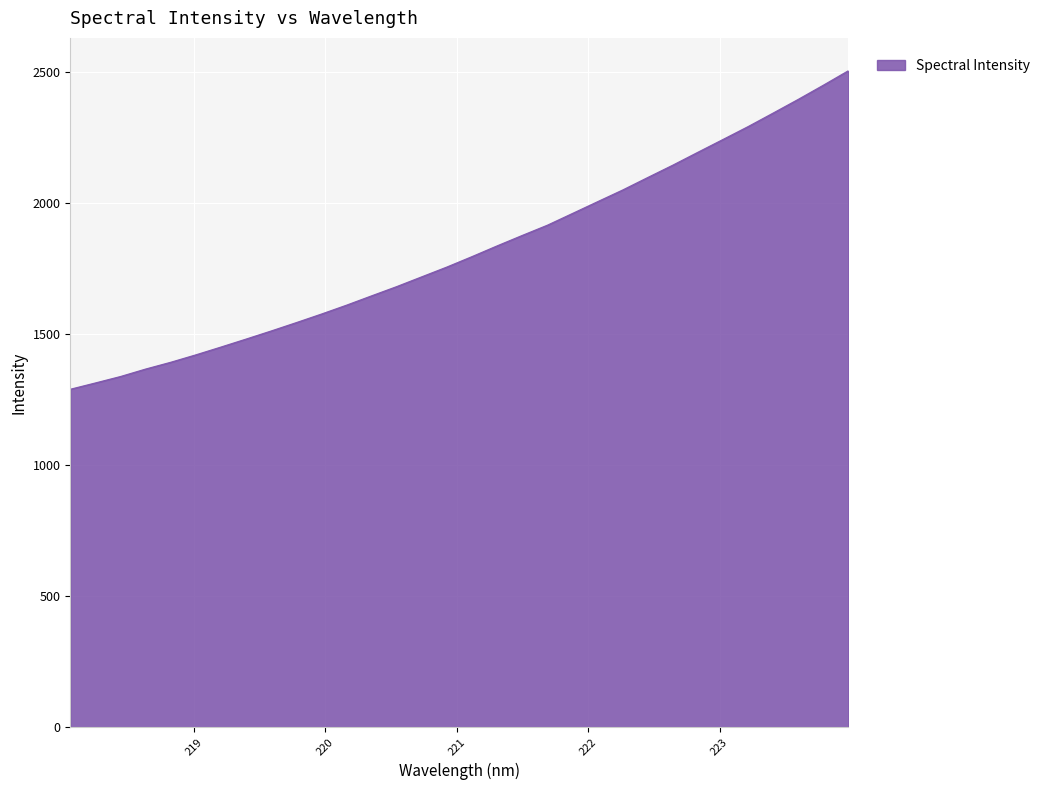

What is the difference between the maximum and minimum values?

1215.8